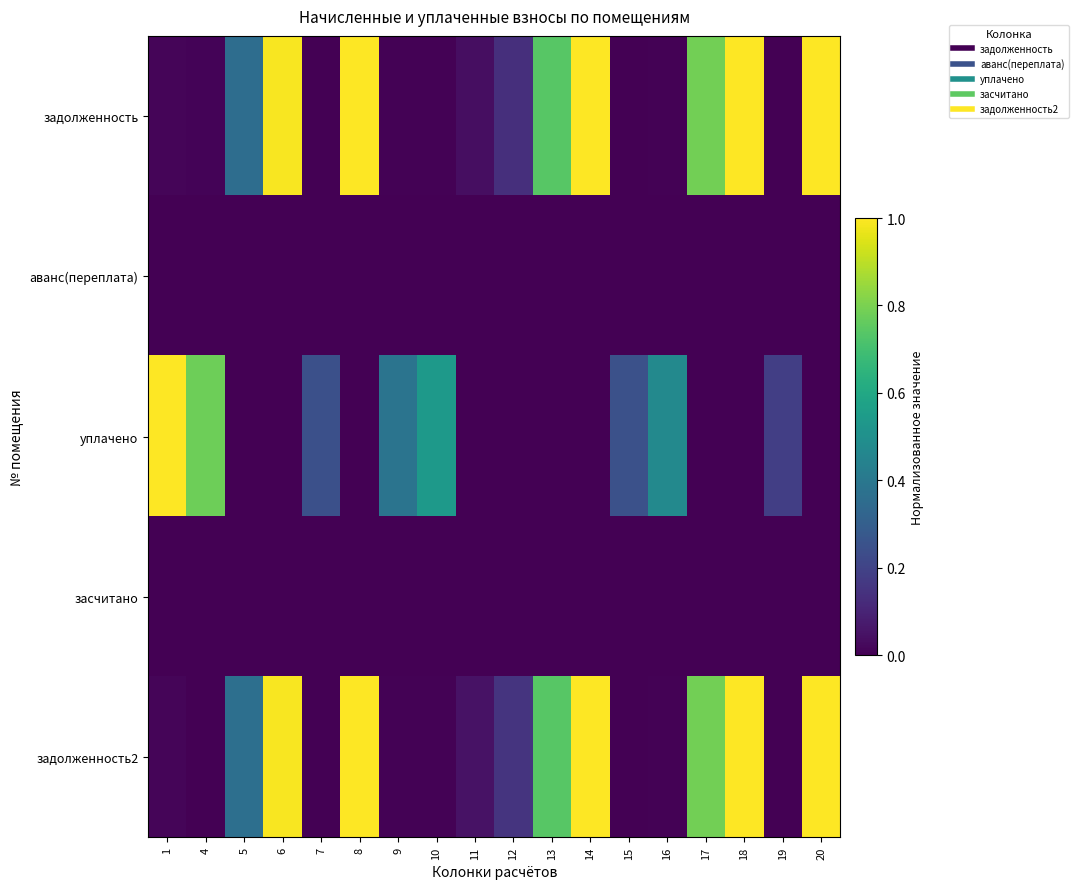

Reading left to right, extract all data points from this chart.

задолженность: 1=0.0	4=0.0	5=0.4	6=1.0	7=0.0	8=1.0	9=0.0	10=0.0	11=0.0	12=0.1	13=0.7	14=1.0	15=0.0	16=0.0	17=0.8	18=1.0	19=0.0	20=1.0
аванс(переплата): 1=0.0	4=0.0	5=0.0	6=0.0	7=0.0	8=0.0	9=0.0	10=0.0	11=0.0	12=0.0	13=0.0	14=0.0	15=0.0	16=0.0	17=0.0	18=0.0	19=0.0	20=0.0
уплачено: 1=1.0	4=0.8	5=0.0	6=0.0	7=0.2	8=0.0	9=0.4	10=0.5	11=0.0	12=0.0	13=0.0	14=0.0	15=0.2	16=0.5	17=0.0	18=0.0	19=0.2	20=0.0
засчитано: 1=0.0	4=0.0	5=0.0	6=0.0	7=0.0	8=0.0	9=0.0	10=0.0	11=0.0	12=0.0	13=0.0	14=0.0	15=0.0	16=0.0	17=0.0	18=0.0	19=0.0	20=0.0
задолженность2: 1=0.0	4=0.0	5=0.4	6=1.0	7=0.0	8=1.0	9=0.0	10=0.0	11=0.0	12=0.2	13=0.7	14=1.0	15=0.0	16=0.0	17=0.8	18=1.0	19=0.0	20=1.0